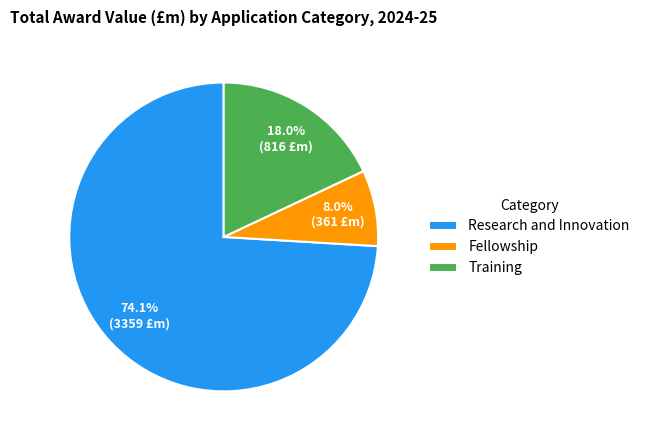

The Training slice represents 18% of the pie. True or false?

True